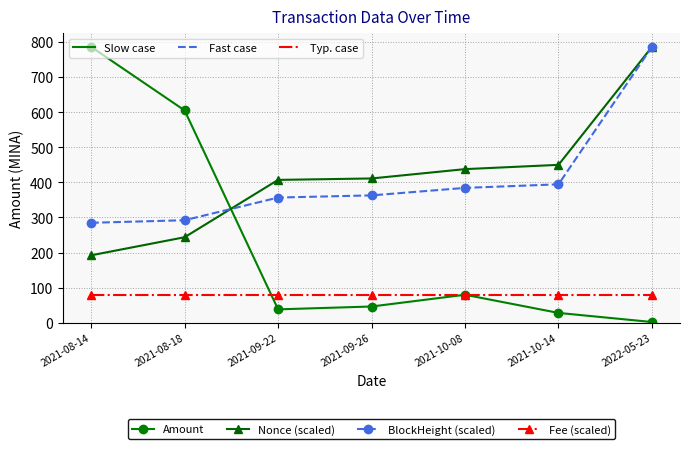

Which series changed the most between 2021-09-26 and 2021-10-14?

Nonce (scaled)